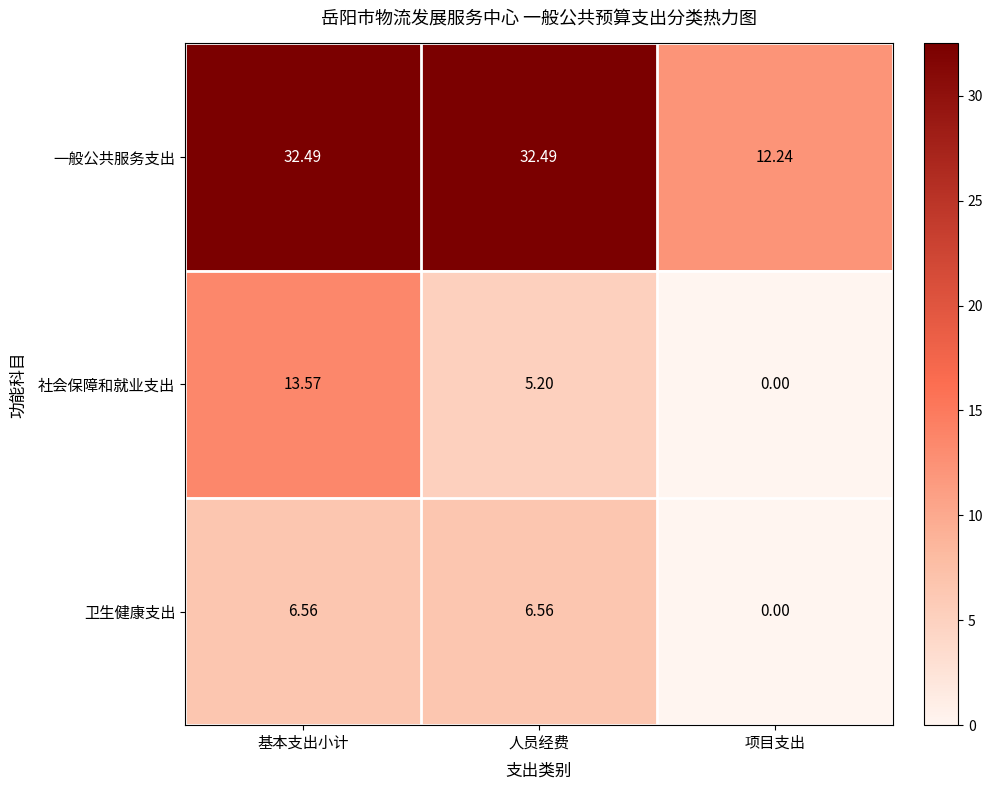

Which category has the lowest value across all series?

项目支出